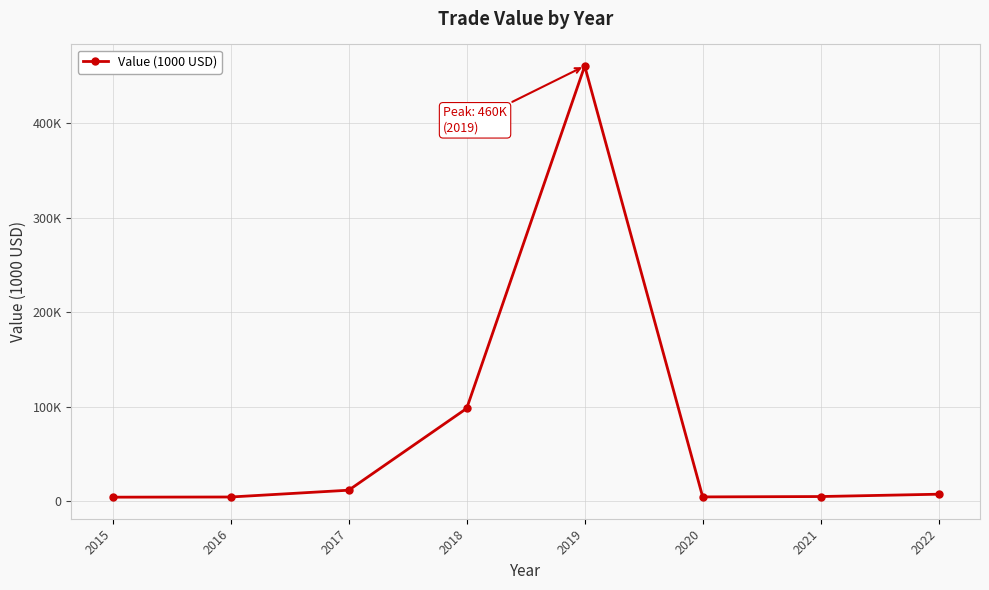

Reading left to right, extract all data points from this chart.

4422.5	4607.0	11799.5	98302.9	460342.2	4703.1	5090.0	7559.2